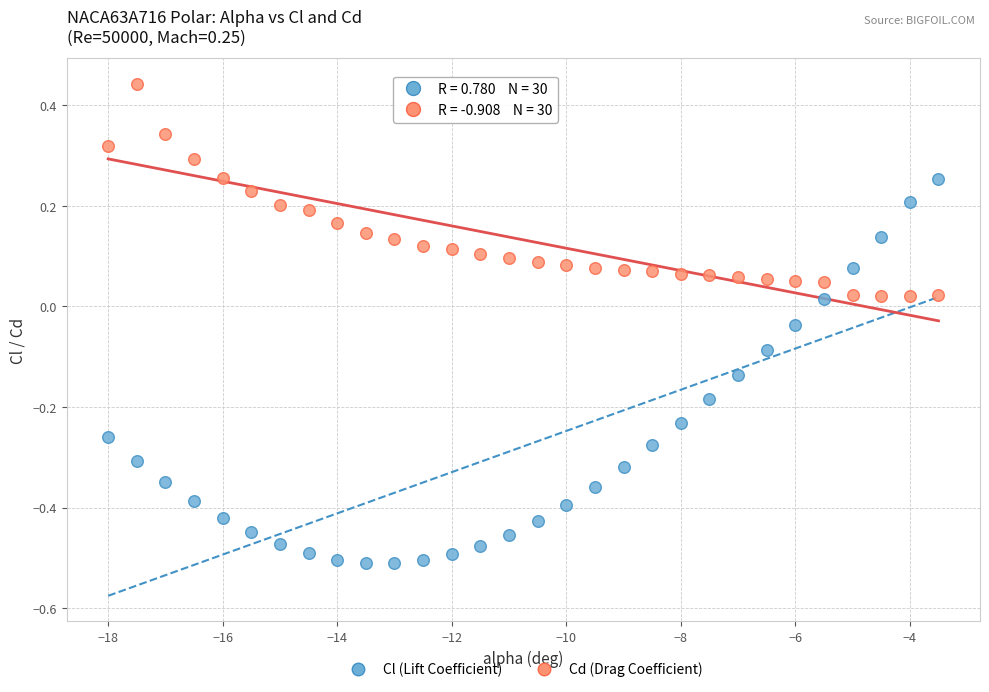

Which series has the widest spread of Y values?

Cl (Lift Coefficient)